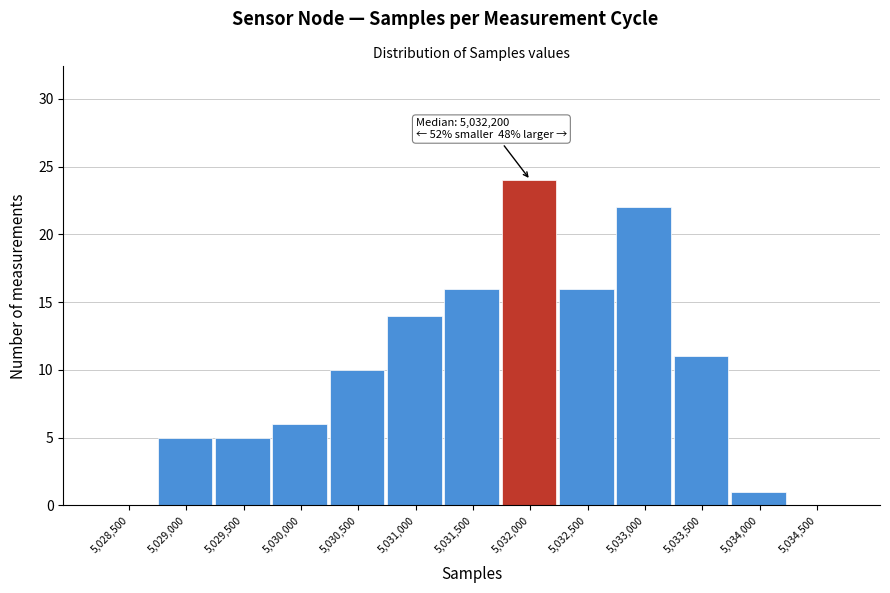

Reading right to left, list all the values displayed in this chart.

5,034,500=0	5,034,000=1	5,033,500=11	5,033,000=22	5,032,500=16	5,032,000=24	5,031,500=16	5,031,000=14	5,030,500=10	5,030,000=6	5,029,500=5	5,029,000=5	5,028,500=0